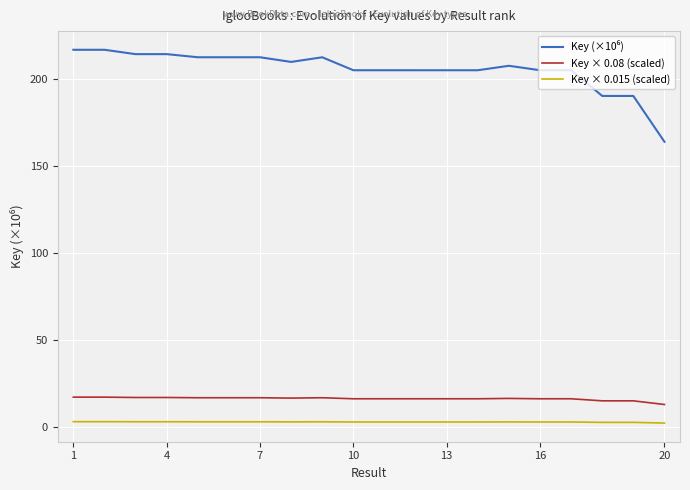

What is the maximum value shown in the chart?

216.9